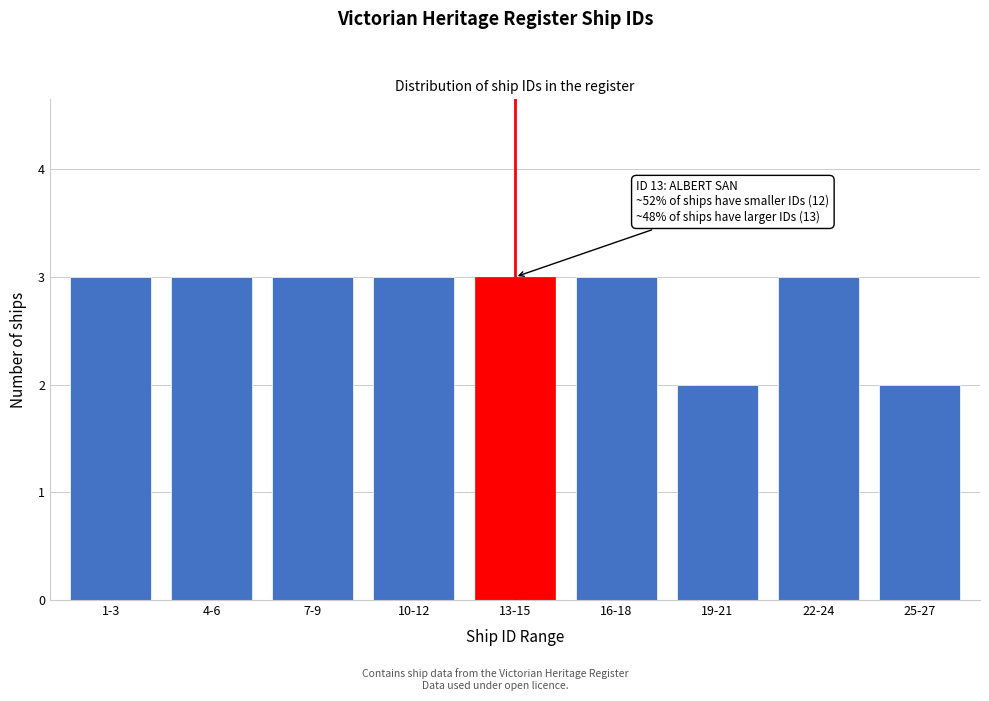

Reading left to right, extract all data points from this chart.

3	3	3	3	3	3	2	3	2